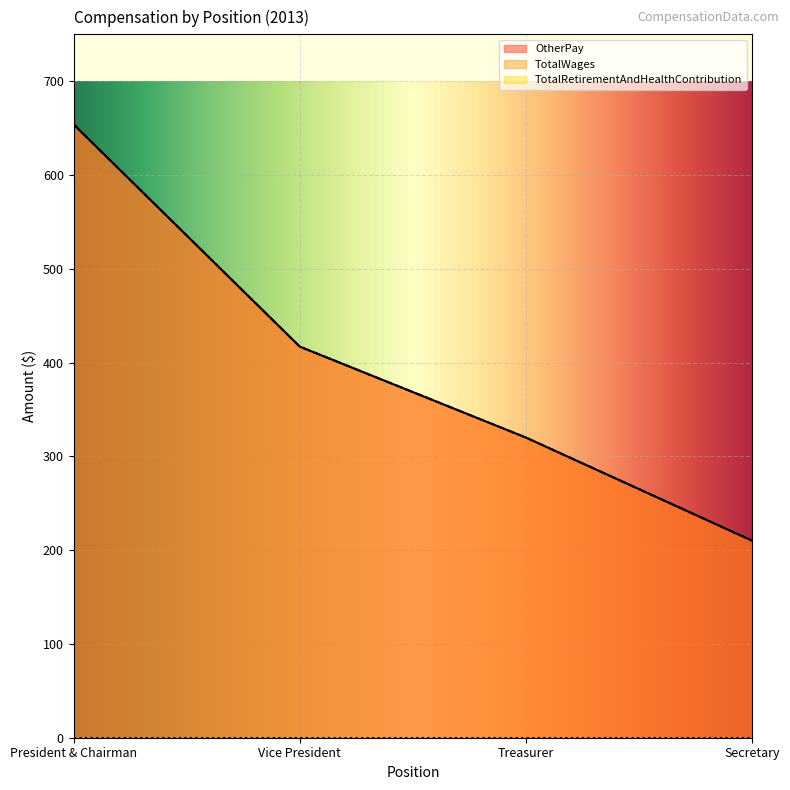

What is the average value of the TotalWages series?

400